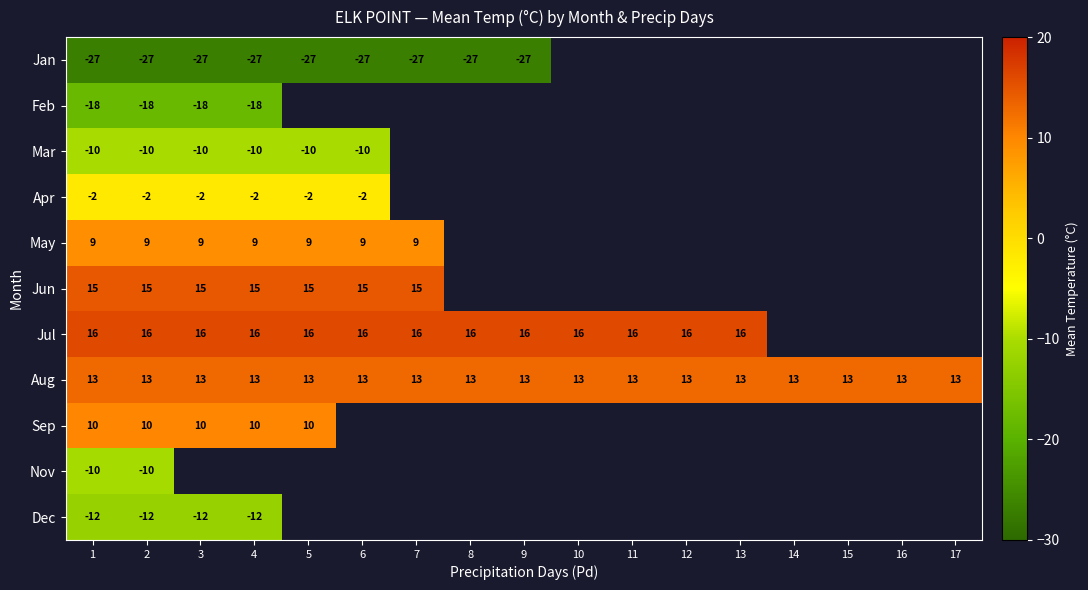

The value of Jun at 6 is 4. True or false?

False